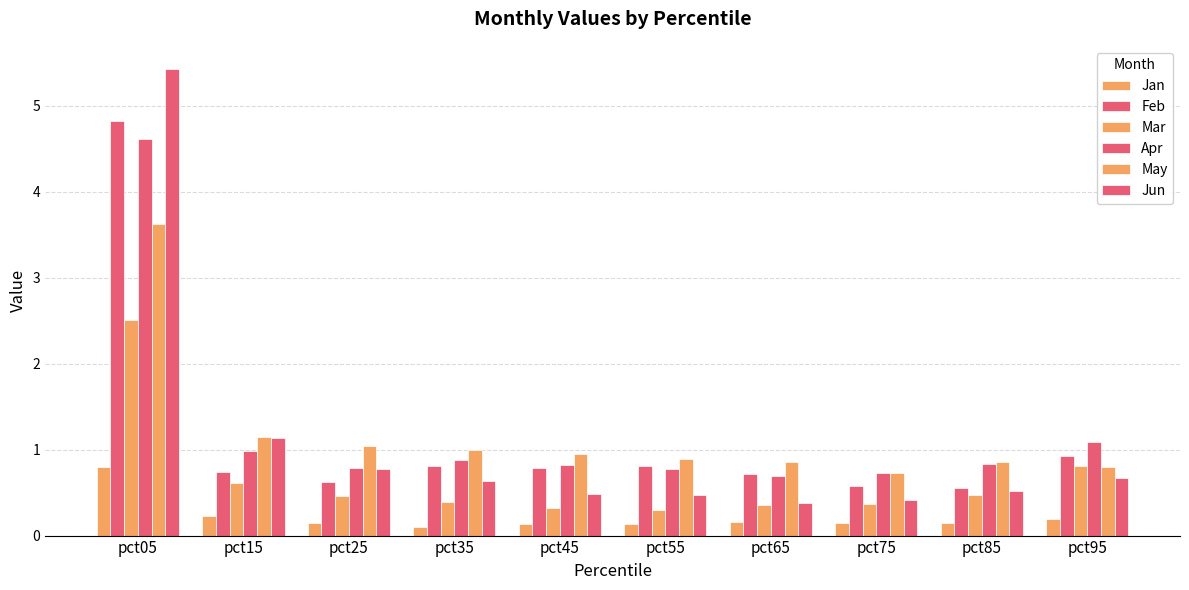

What is the approximate value of Mar at pct05?

2.5